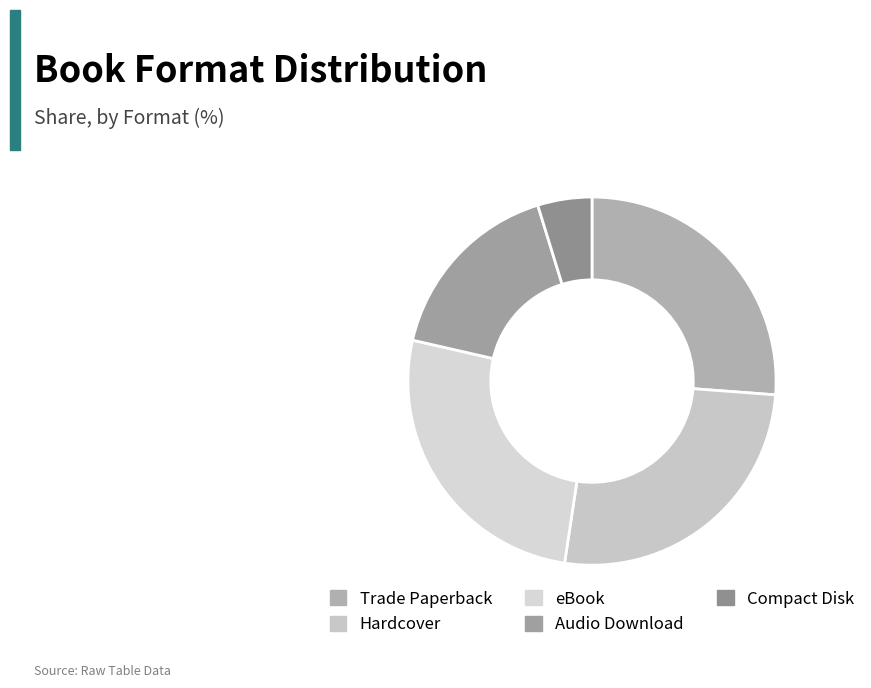

How many segments does this pie chart have?

5